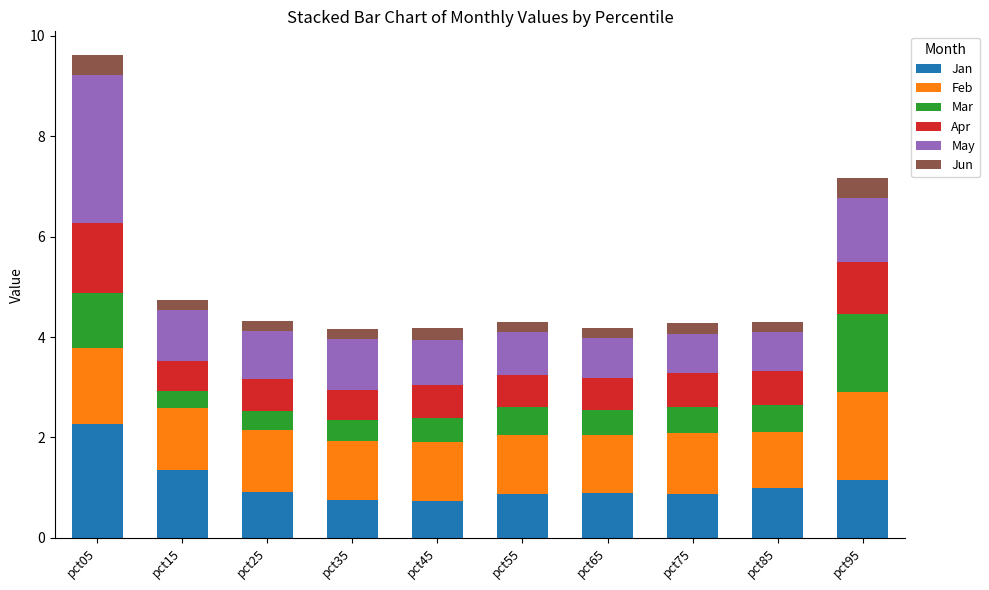

True or false: Jan has a value of 0.7 at pct45.

True